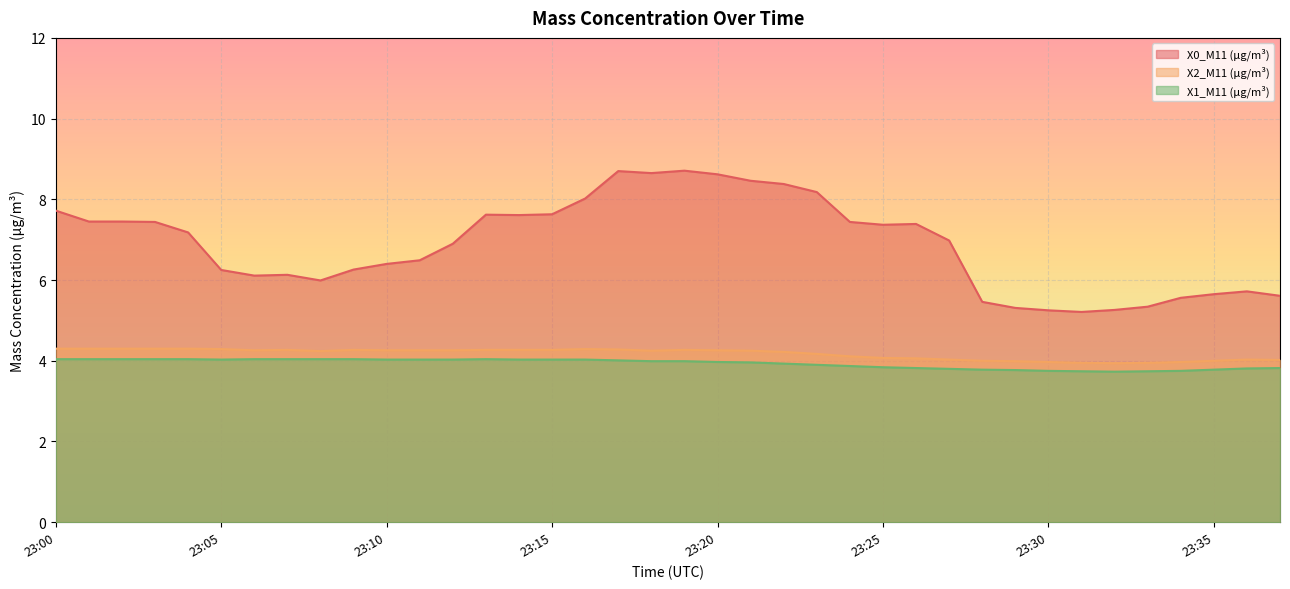

Reading left to right, transcribe all the data shown in this chart.

X0_M11 (μg/m³): 7.7	7.5	7.5	7.4	7.2	6.2	6.1	6.1	6.0	6.3	6.4	6.5	6.9	7.6	7.6	7.6	8.0	8.7	8.7	8.7	8.6	8.5	8.4	8.2	7.4	7.4	7.4	7.0	5.5	5.3	5.2	5.2	5.3	5.3	5.6	5.7	5.7	5.6
X2_M11 (μg/m³): 4.3	4.3	4.3	4.3	4.3	4.3	4.3	4.3	4.2	4.3	4.3	4.3	4.3	4.3	4.3	4.3	4.3	4.3	4.2	4.3	4.3	4.2	4.2	4.2	4.1	4.1	4.1	4.0	4.0	4.0	4.0	4.0	3.9	4.0	4.0	4.0	4.0	4.0
X1_M11 (μg/m³): 4.0	4.0	4.0	4.0	4.0	4.0	4.0	4.0	4.0	4.0	4.0	4.0	4.0	4.0	4.0	4.0	4.0	4.0	4.0	4.0	4.0	4.0	3.9	3.9	3.9	3.8	3.8	3.8	3.8	3.8	3.8	3.7	3.7	3.7	3.8	3.8	3.8	3.8